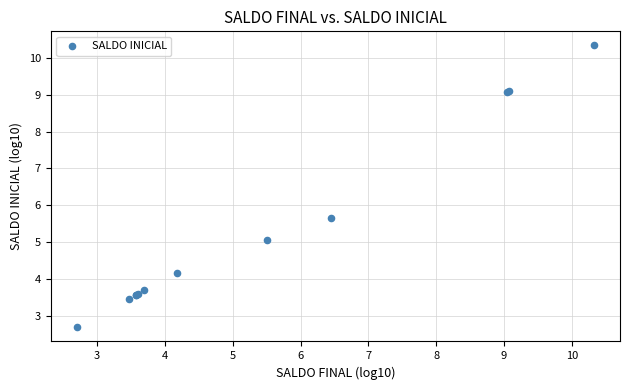

What Y value in the scatter plot is closest to 6?

5.7